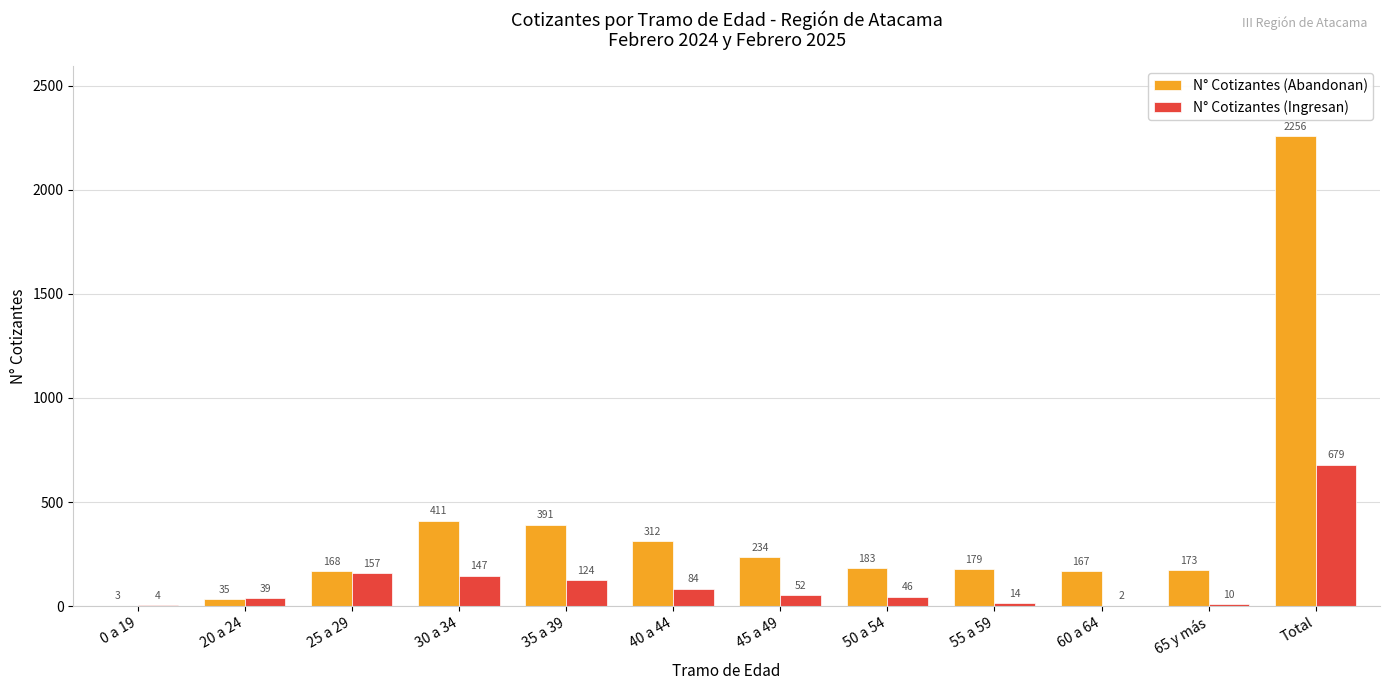

What is the greatest value displayed?

2256